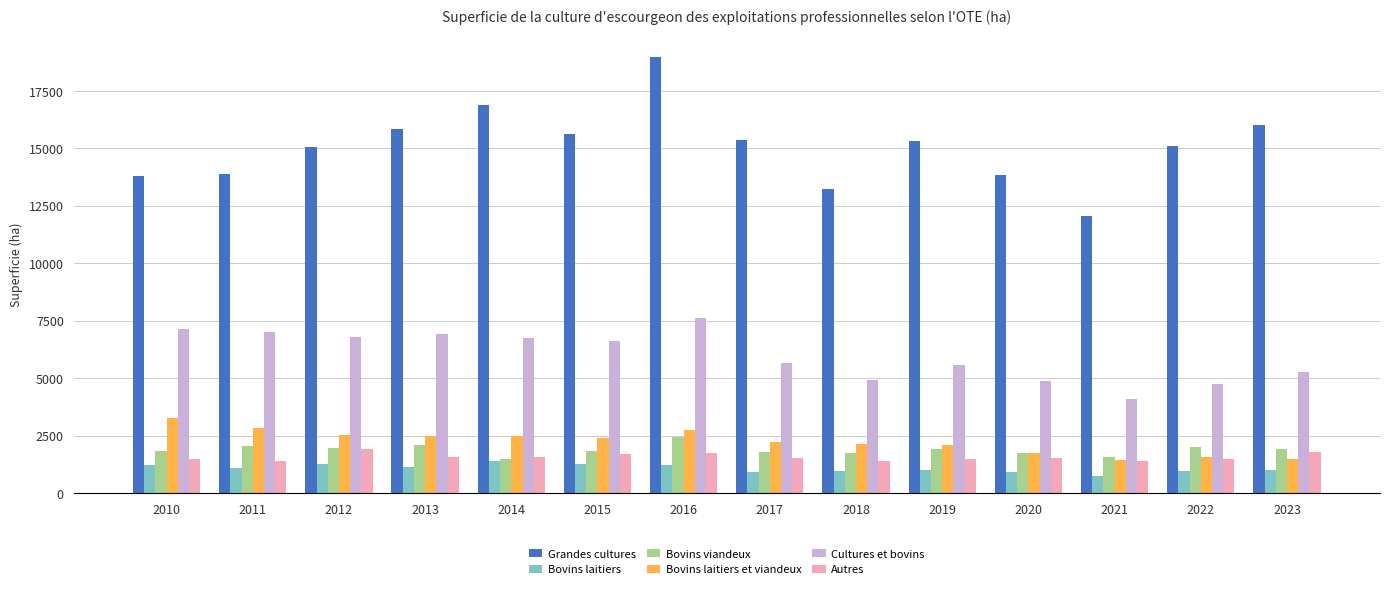

Which category has the lowest value in the Bovins laitiers series?

2021